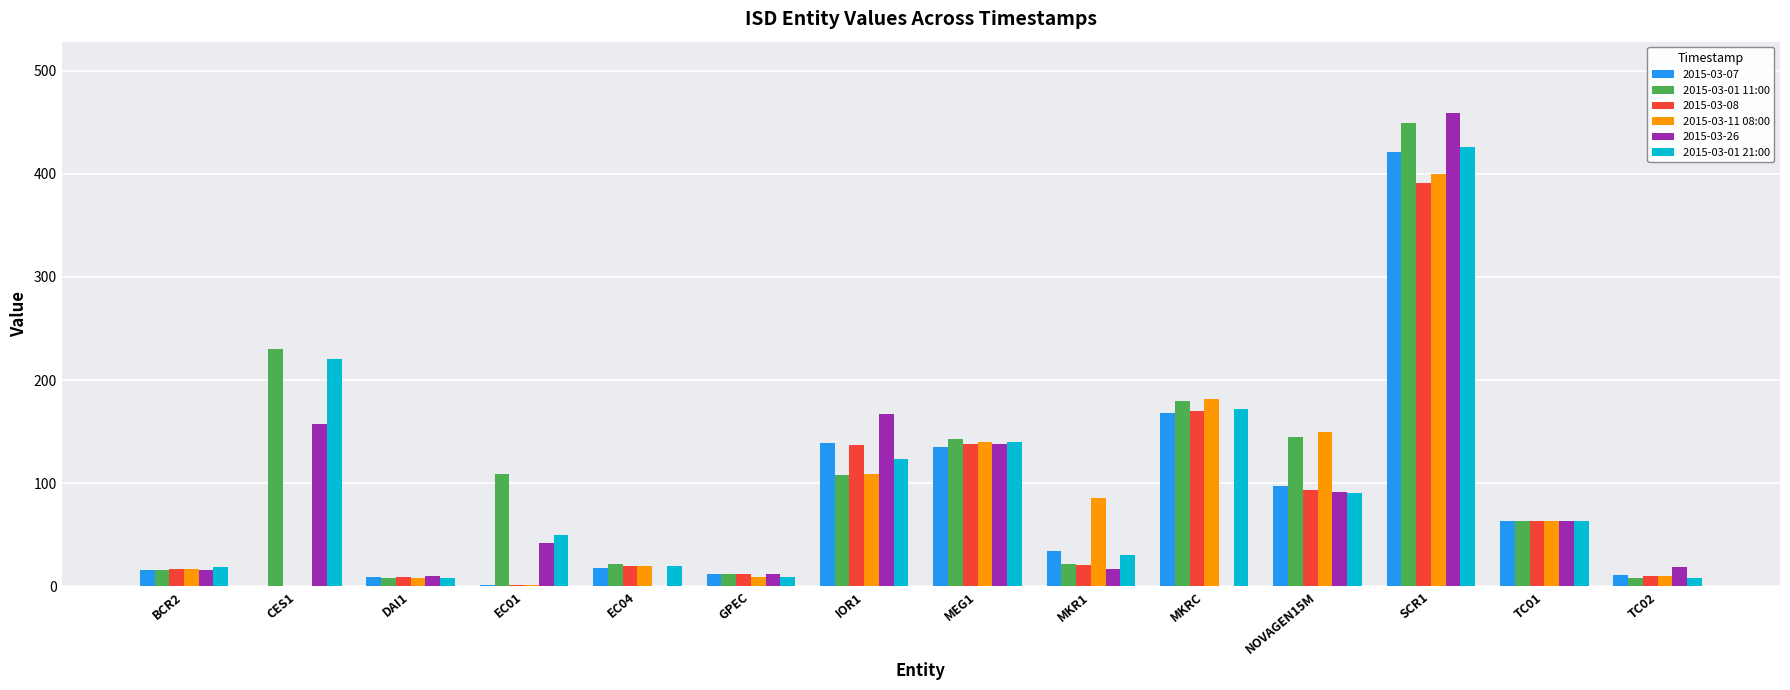

At which category is the sum across all series the highest?

SCR1